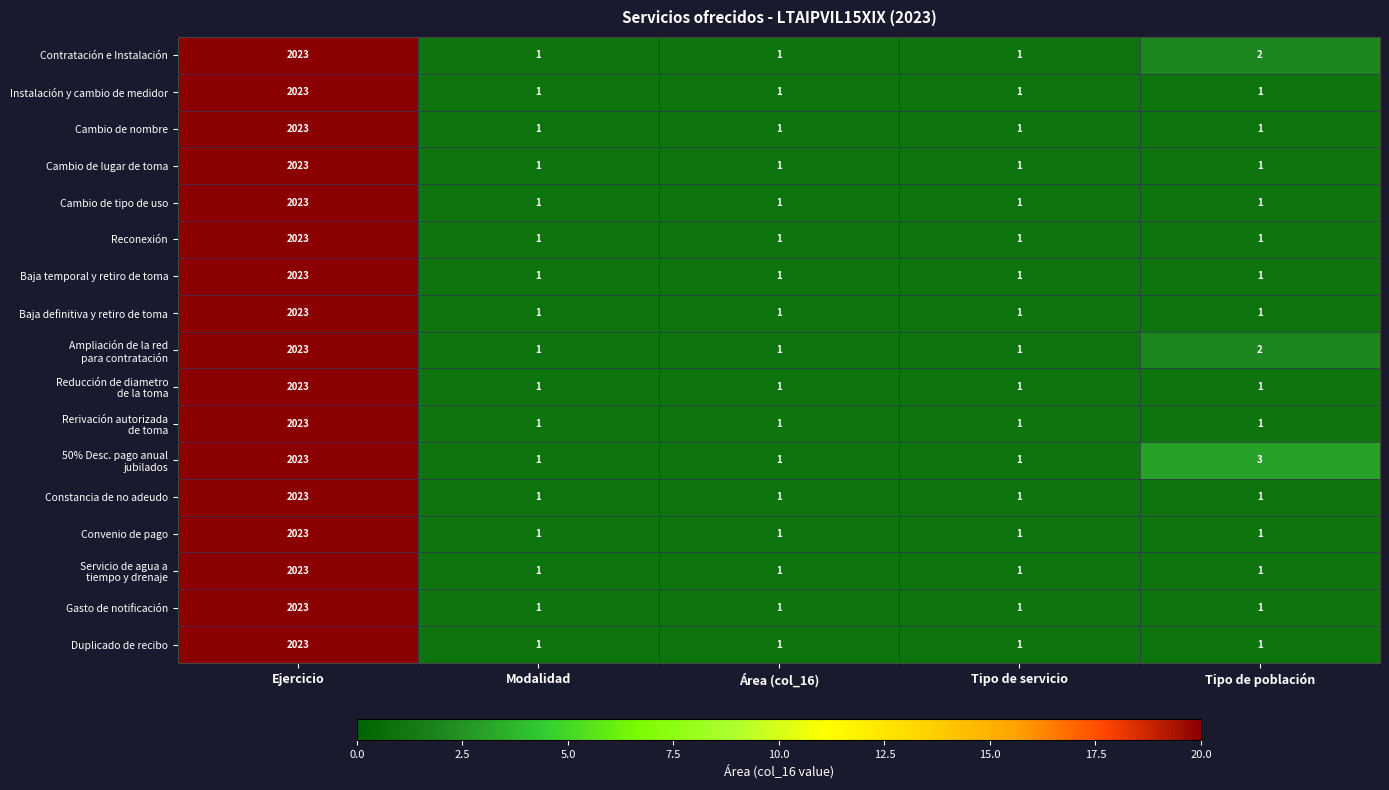

The value of Constancia de no adeudo at Modalidad is 1. True or false?

True